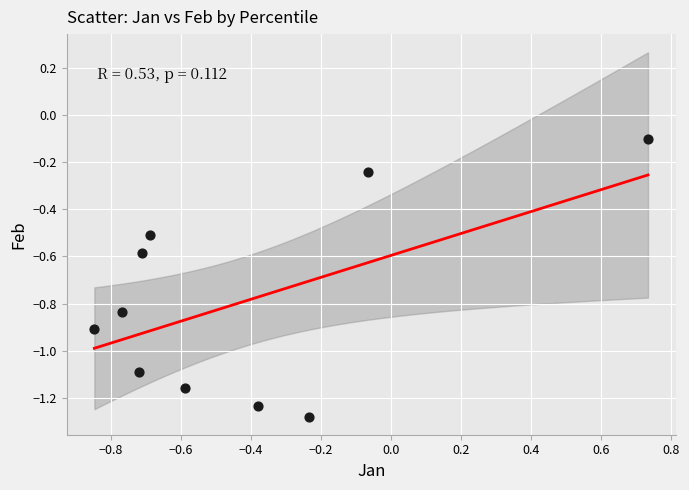

What is the range of X values (max minus min)?

1.6